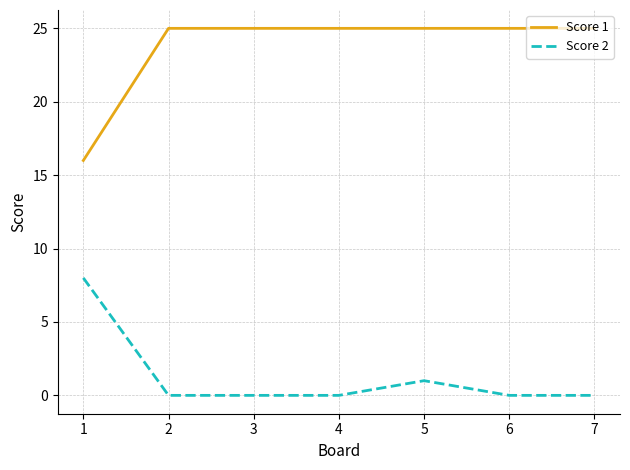

True or false: Score 1 has a value of 16 at 1.

True